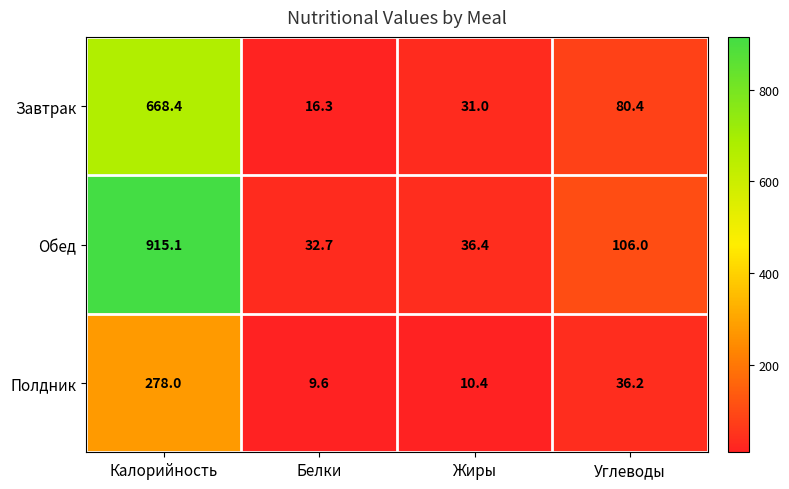

What is the approximate value of Обед at Калорийность?

915.1